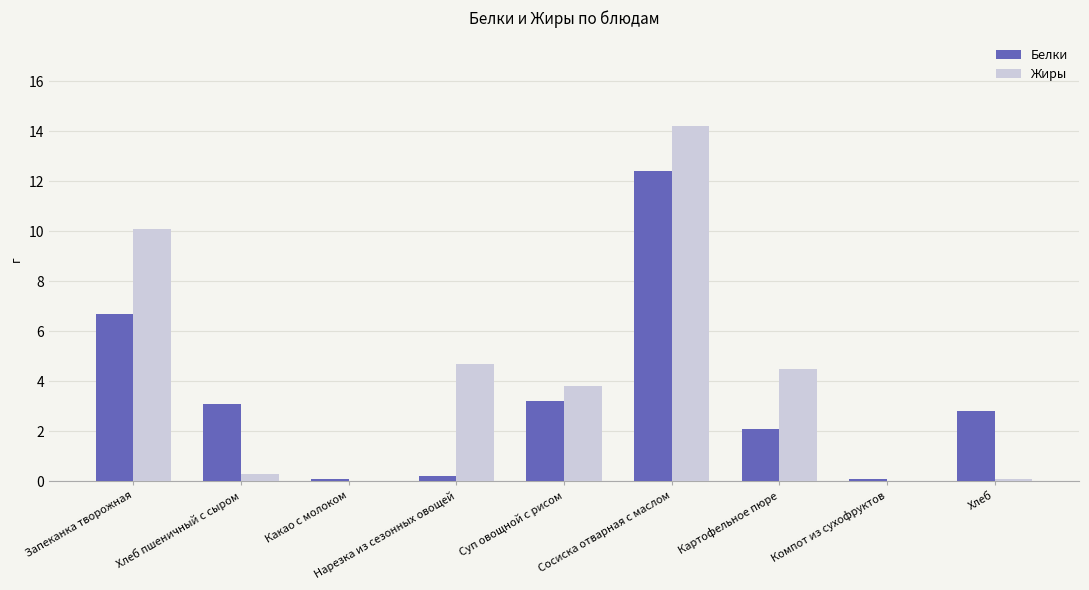

Reading right to left, extract all data points from this chart.

Белки: 2.8	0.1	2.1	12.4	3.2	0.2	0.1	3.1	6.7
Жиры: 0.1	0.0	4.5	14.2	3.8	4.7	0.0	0.3	10.1